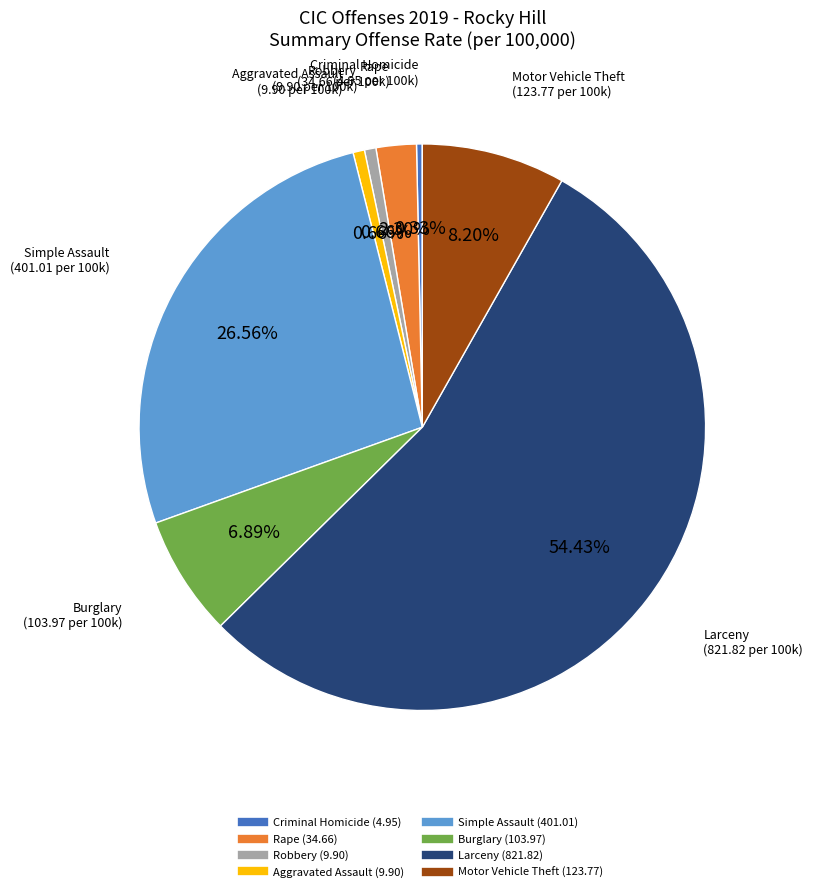

Is it true that Simple Assault is 27% of the pie?

True